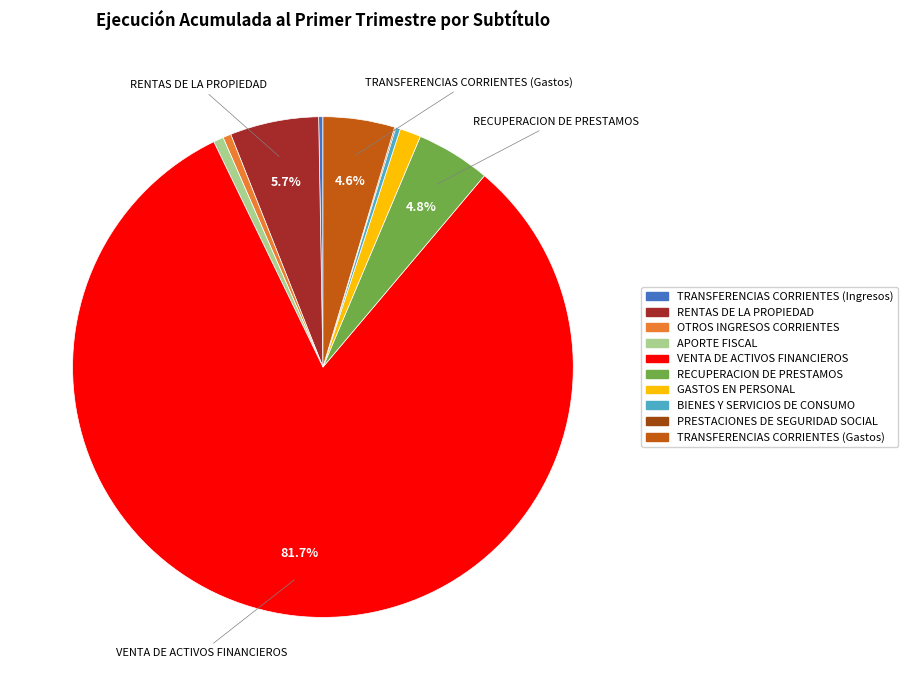

Which has a higher value, TRANSFERENCIAS CORRIENTES (Gastos) or RENTAS DE LA PROPIEDAD?

RENTAS DE LA PROPIEDAD